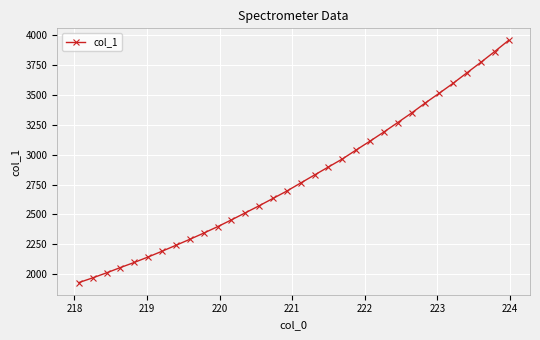

True or false: there are more than 2 points higher than both neighbors.

False